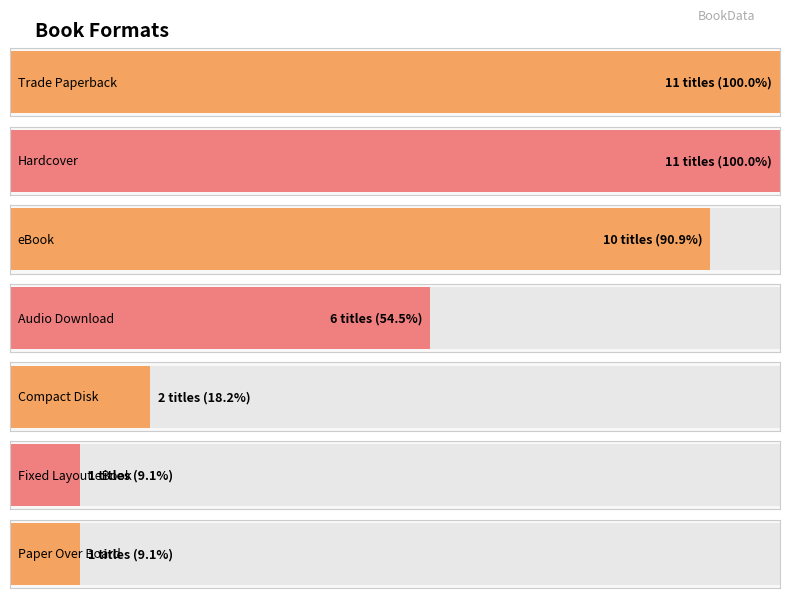

Does the chart contain any negative values?

No